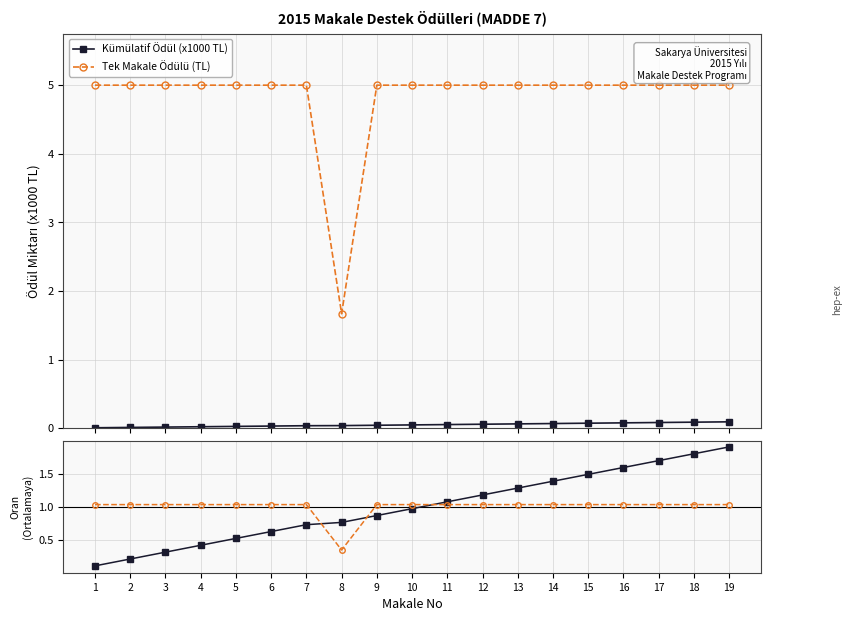

How many distinct data groups are displayed?

2